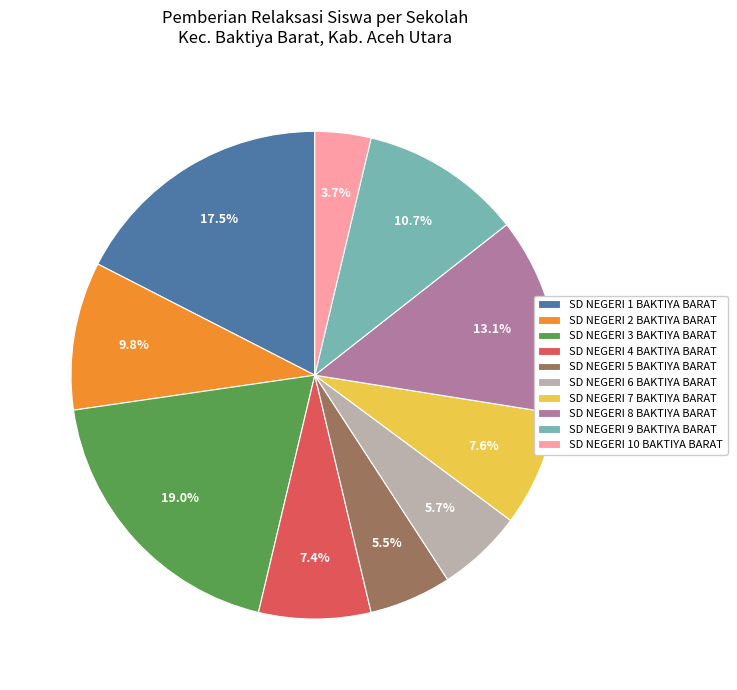

Is the sum of SD NEGERI 1 BAKTIYA BARAT and SD NEGERI 8 BAKTIYA BARAT greater than half?

No